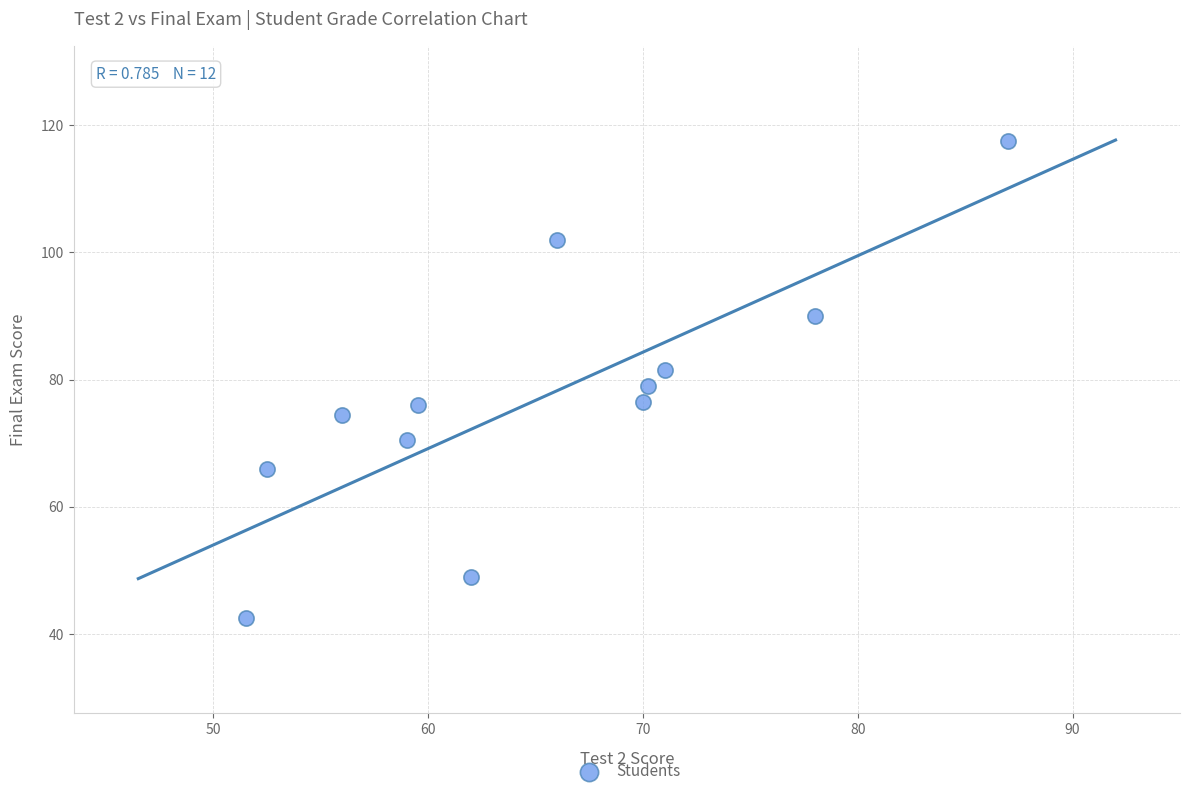

What is the average Y value?

77.1